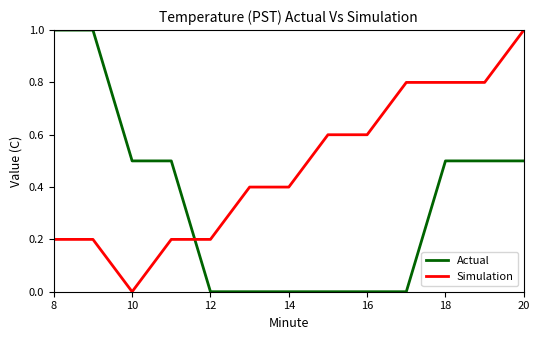

Rank the series by their average value, from lowest to highest.

Actual, Simulation